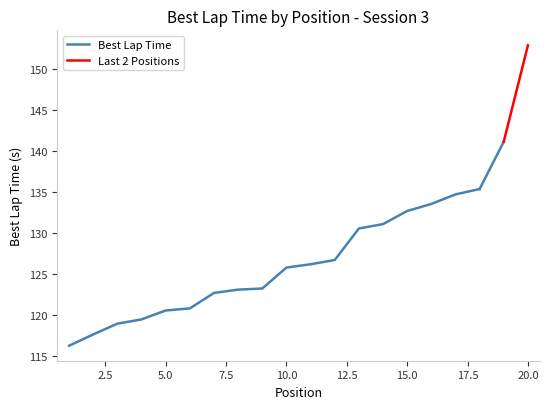

What is the sum of the values at 6 and 18?

256.2